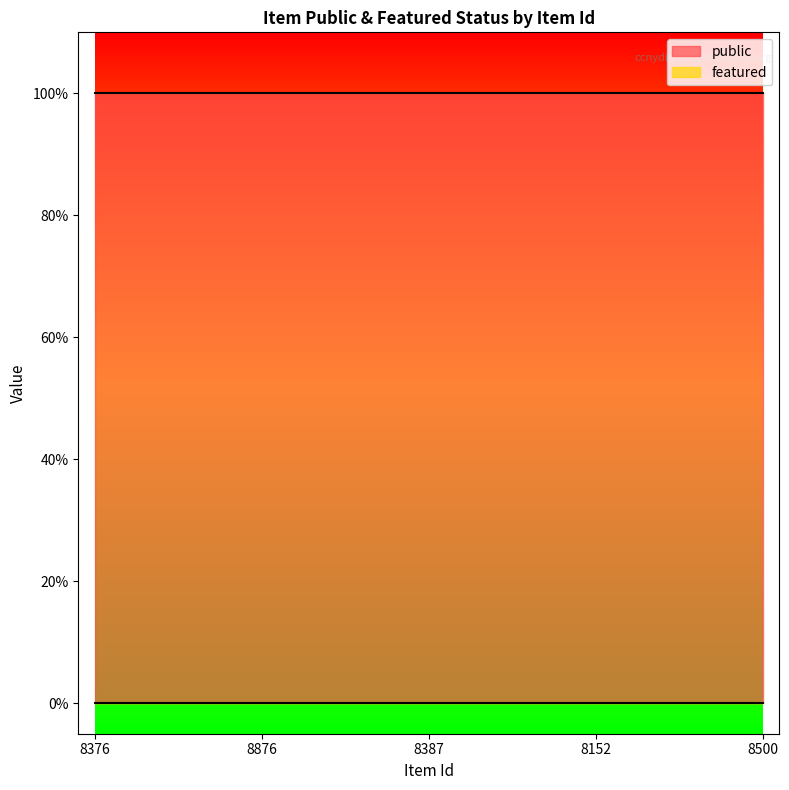

Does the chart display data point markers on the line(s)?

No